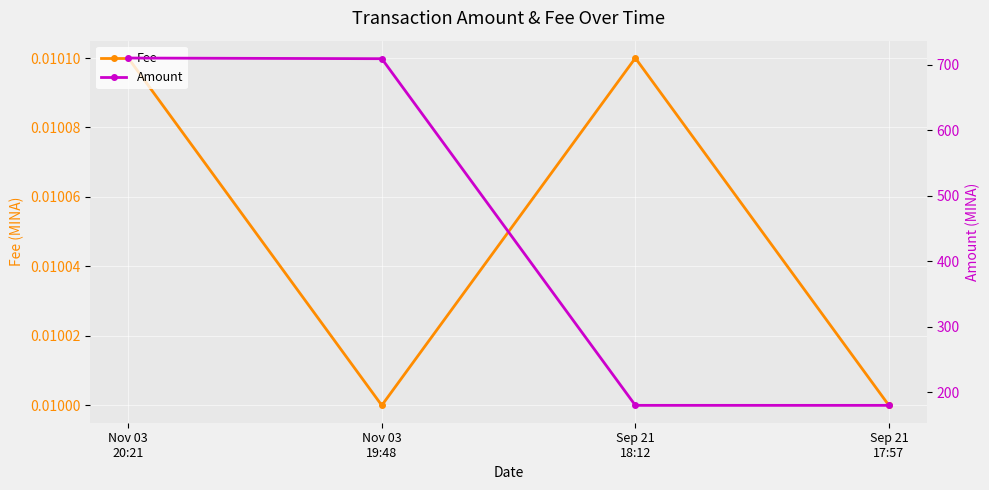

What is the label of the 4th point from the left?

Sep 21
17:57